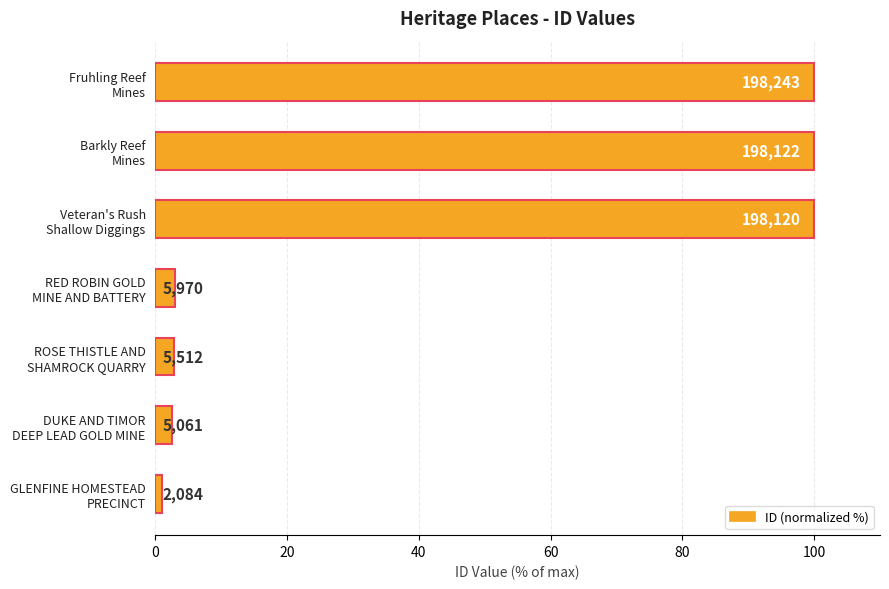

Does the chart contain stacked bars?

No